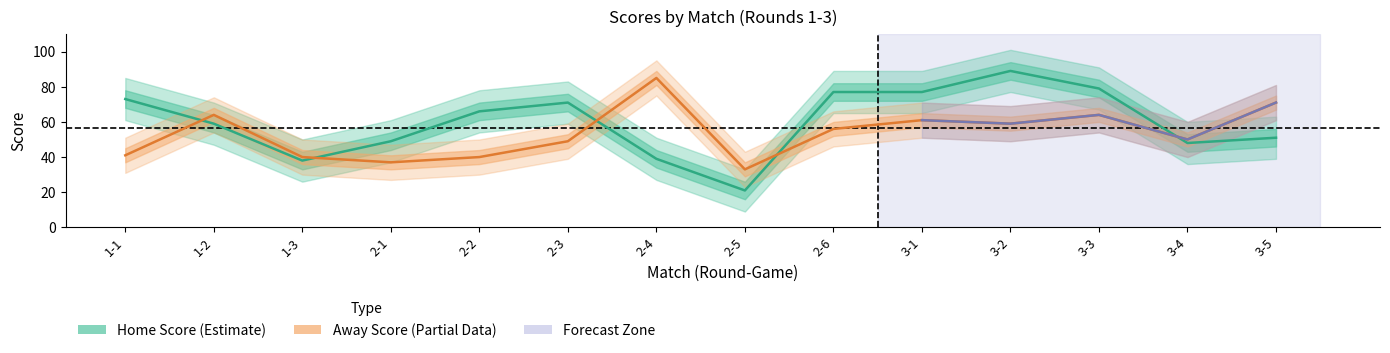

True or false: Away Score (Partial) has a value of 64 at 3-3.

True